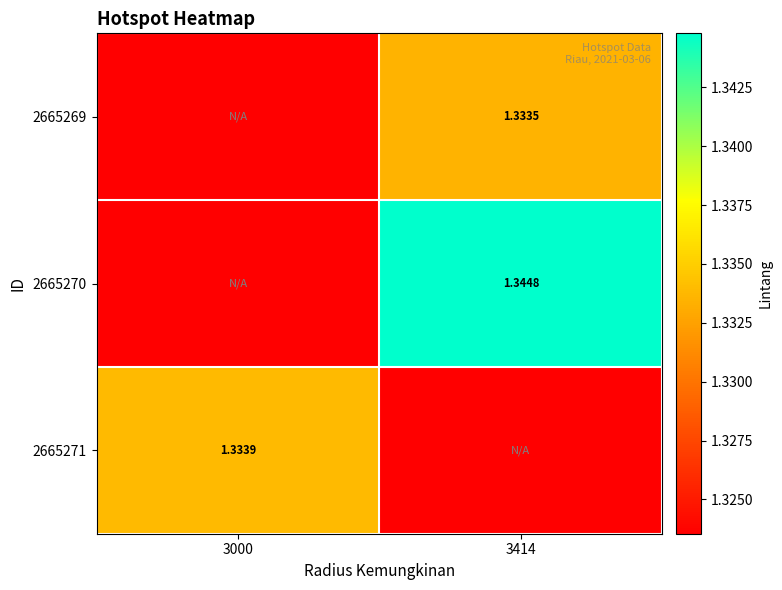

Is the value of 2665271 at 3000 greater than the value of 2665270 at 3414?

No